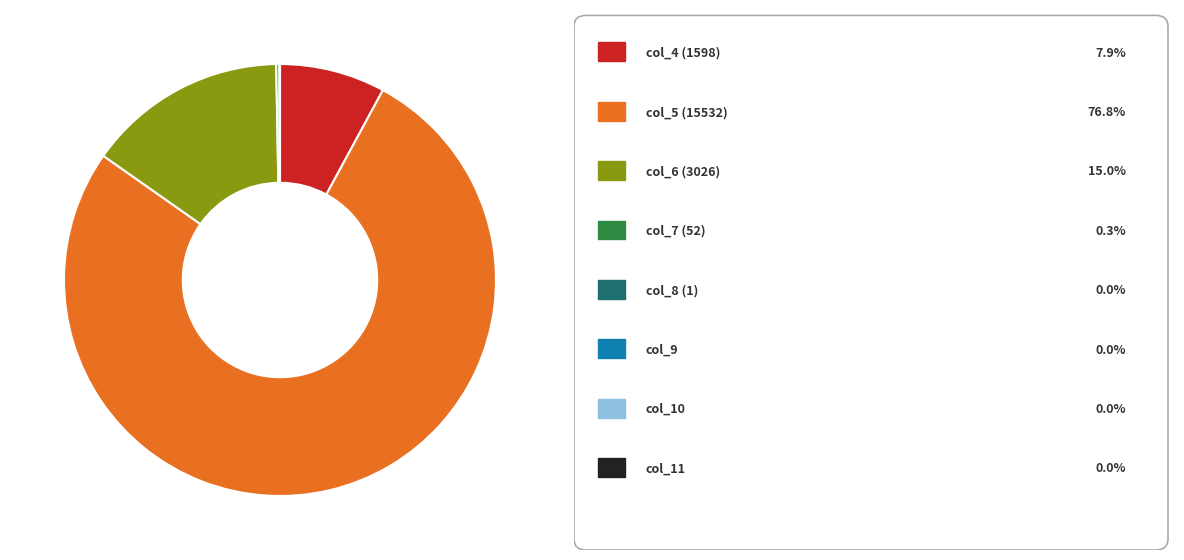

Does any single category account for the majority?

Yes